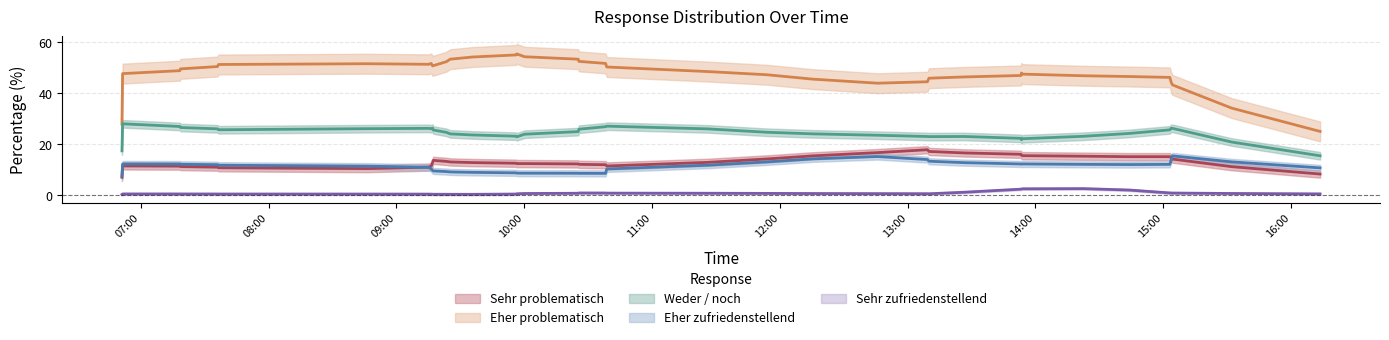

The value of Eher problematisch at 7 is 45.9. True or false?

True